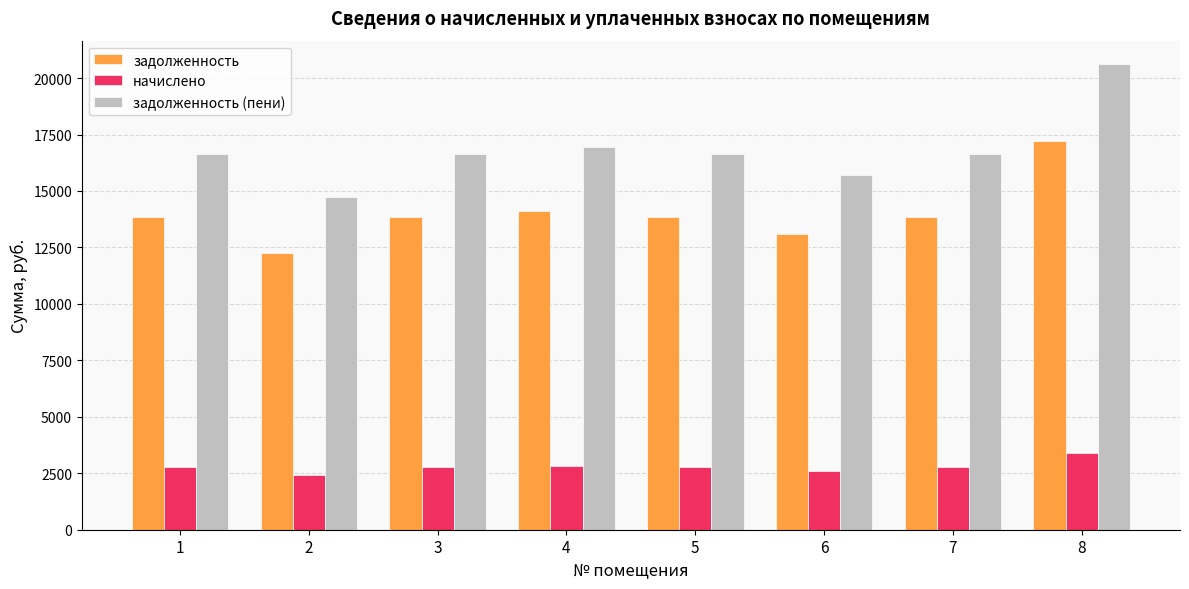

Is the value of задолженность (пени) at 6 greater than the value of начислено at 5?

Yes